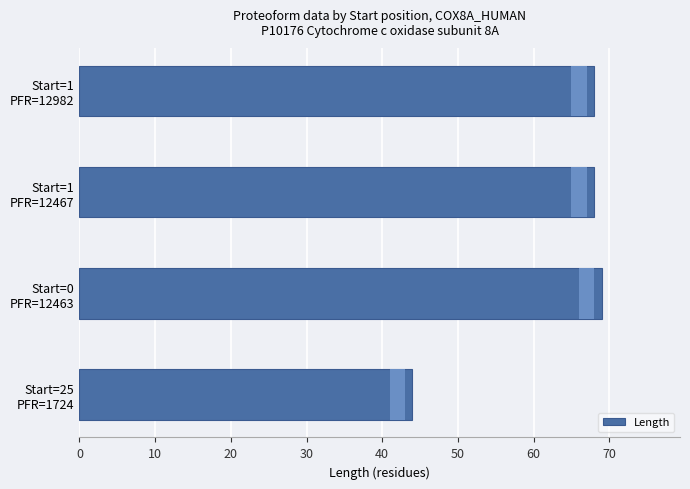

What is the value of the 4th bar from the left?

68